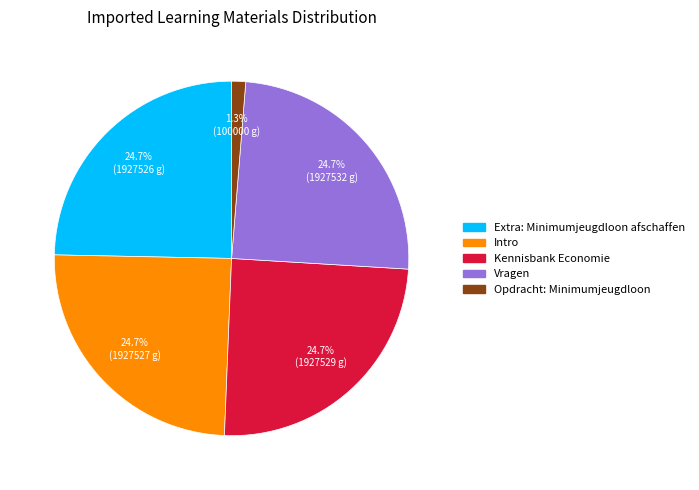

What is the ratio of the value at Kennisbank Economie to the value at Extra: Minimumjeugdloon afschaffen?

1.0